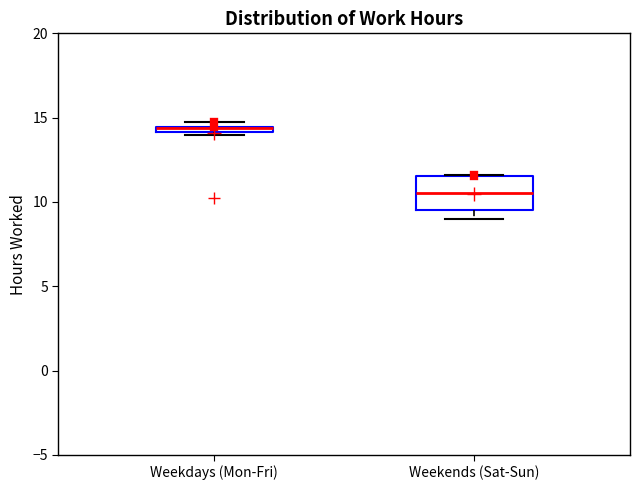

Where is the lower edge of the box for Weekends (Sat-Sun) on the y-axis? The values are not printed on the chart, so give them approximately, as read against the axis.

9.5